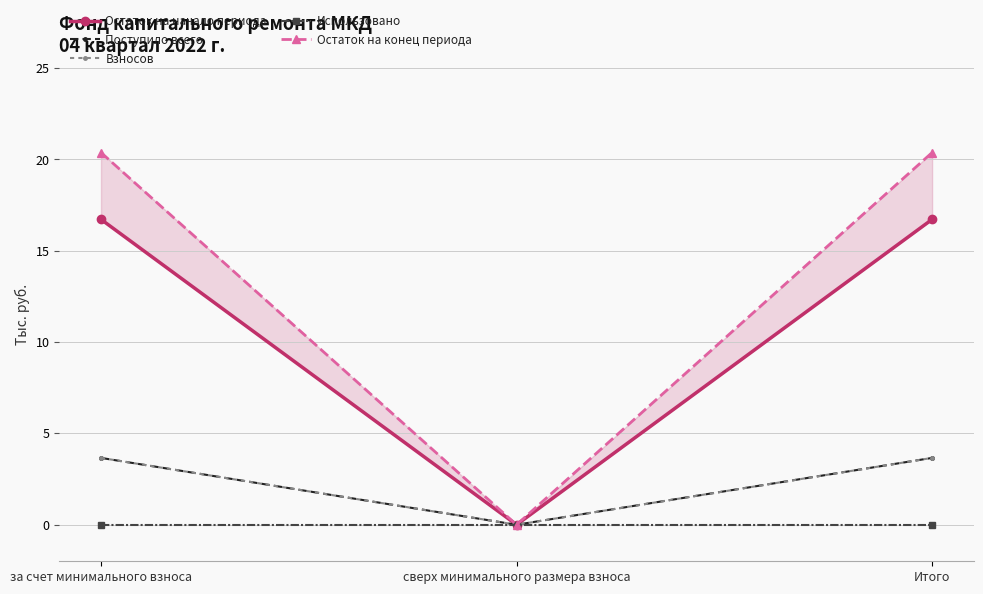

Read the Остаток на конец периода value at за счет минимального взноса.

20.4